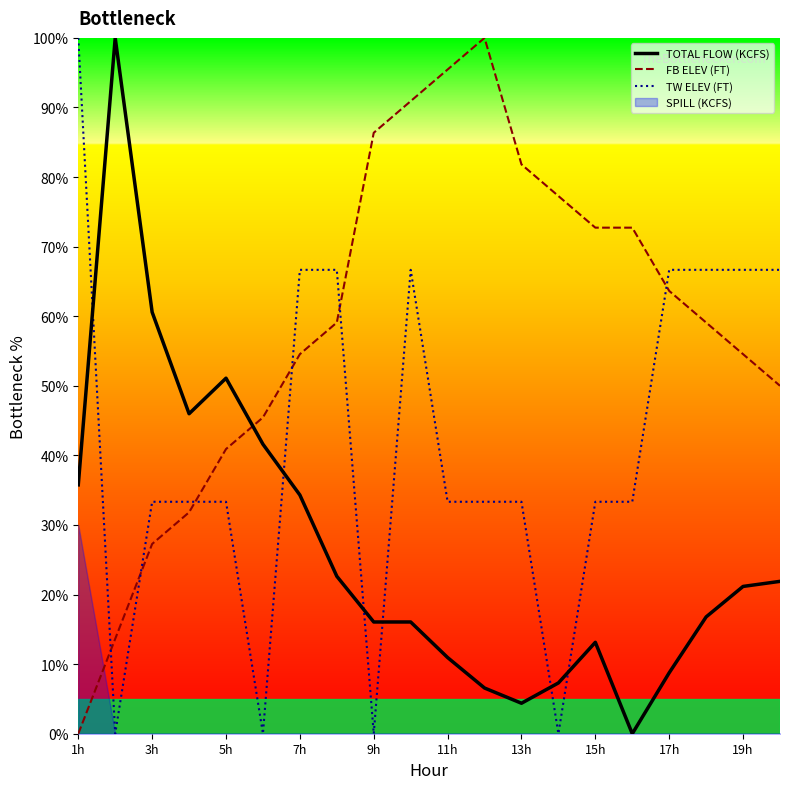

Is the value of FB ELEV (FT) at 17h greater than the value of TOTAL FLOW (KCFS) at 17h?

Yes